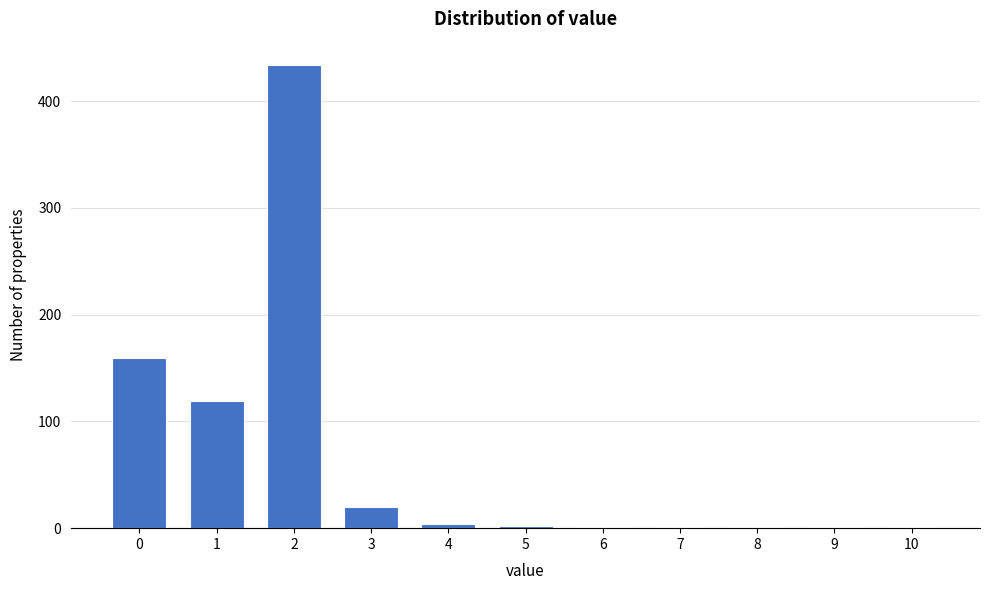

Reading left to right, transcribe this chart: for each bar, give the range it covers on the x-axis and its height. The values are not printed on the chart, so give them approximately, as read against the axis.

-0.5 to 0.5: 160
0.5 to 1.5: 120
1.5 to 2.5: 430
2.5 to 3.5: 20
3.5 to 4.5: under 10
4.5 to 5.5: under 10
5.5 to 6.5: under 10
6.5 to 7.5: under 10
7.5 to 8.5: under 10
8.5 to 9.5: under 10
9.5 to 10.5: under 10